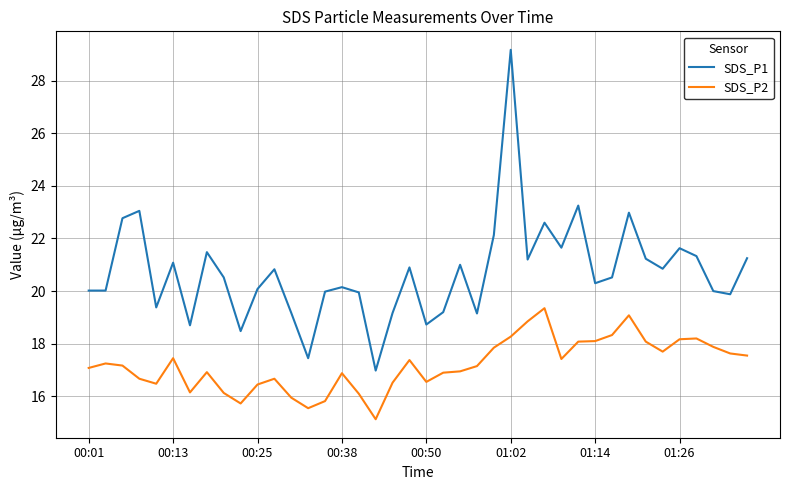

List the series in order of their peak value, highest first.

SDS_P1, SDS_P2